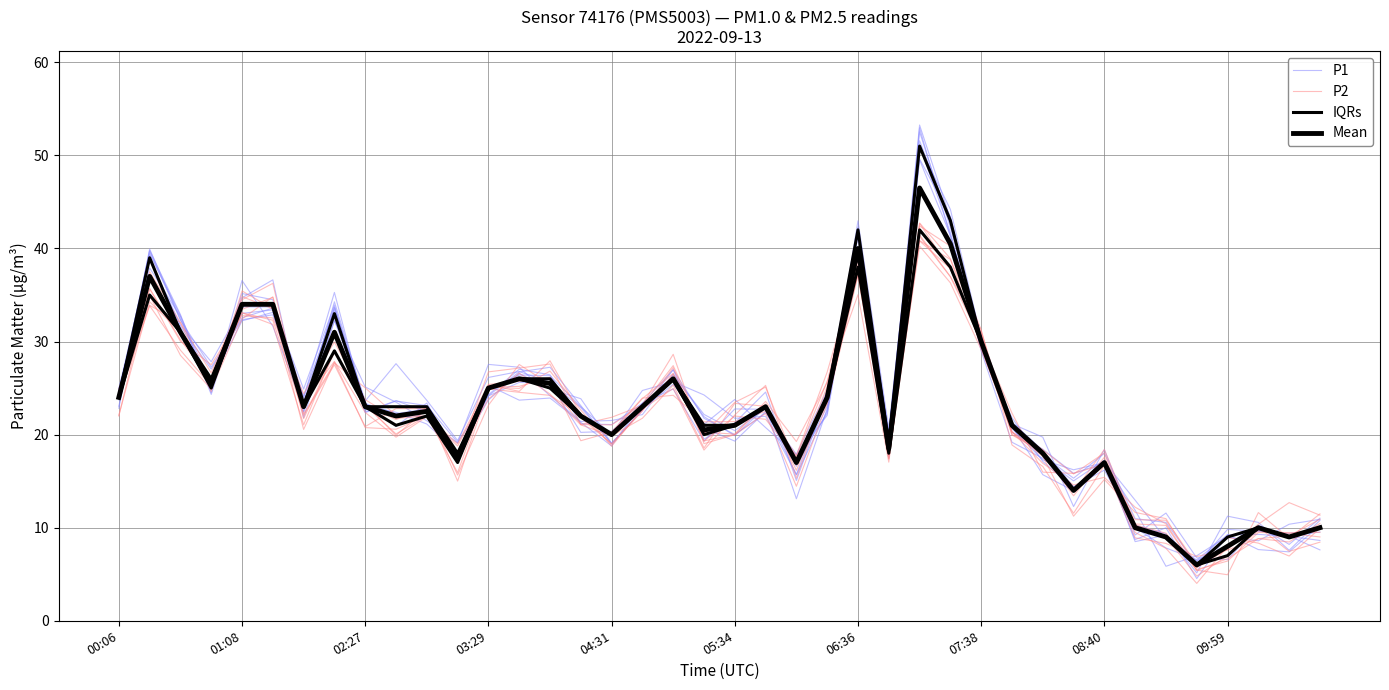

Which series has the largest total across all categories?

IQRs